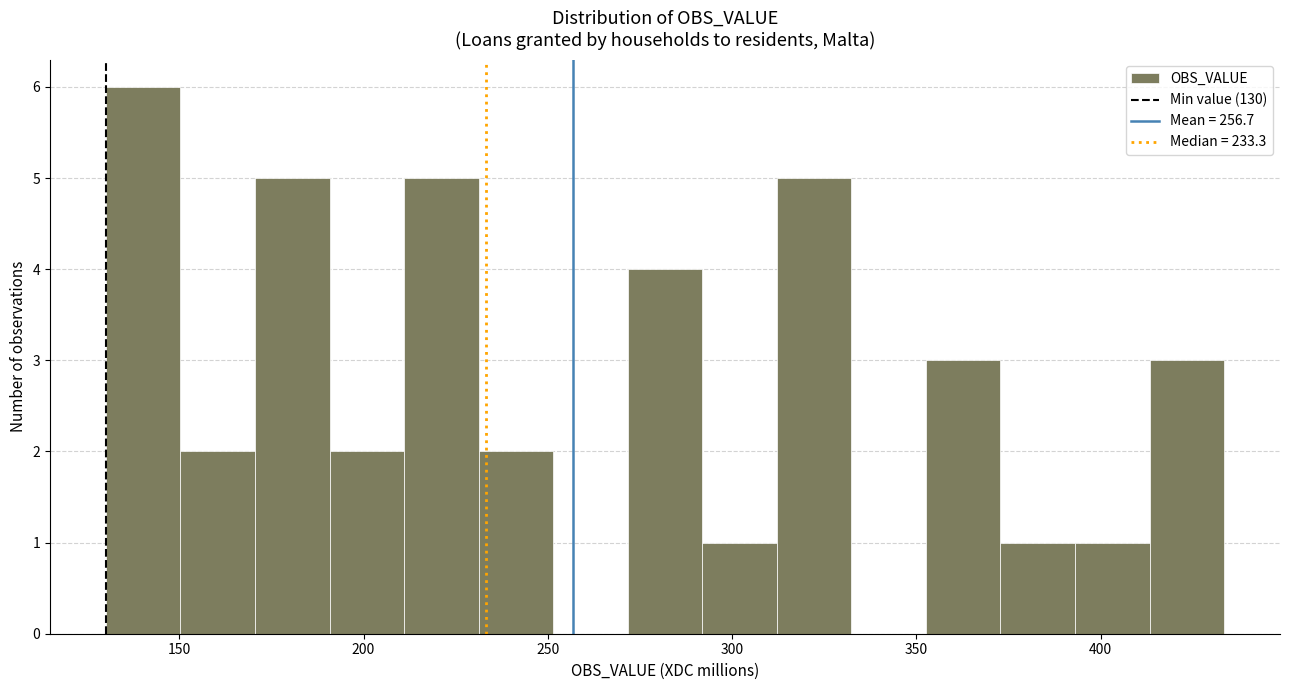

What is the height of the bar covering 395 to 415 on the x-axis? Neither the bar edges nor the heights are printed on the chart, so give them approximately, as read against the axes.

1